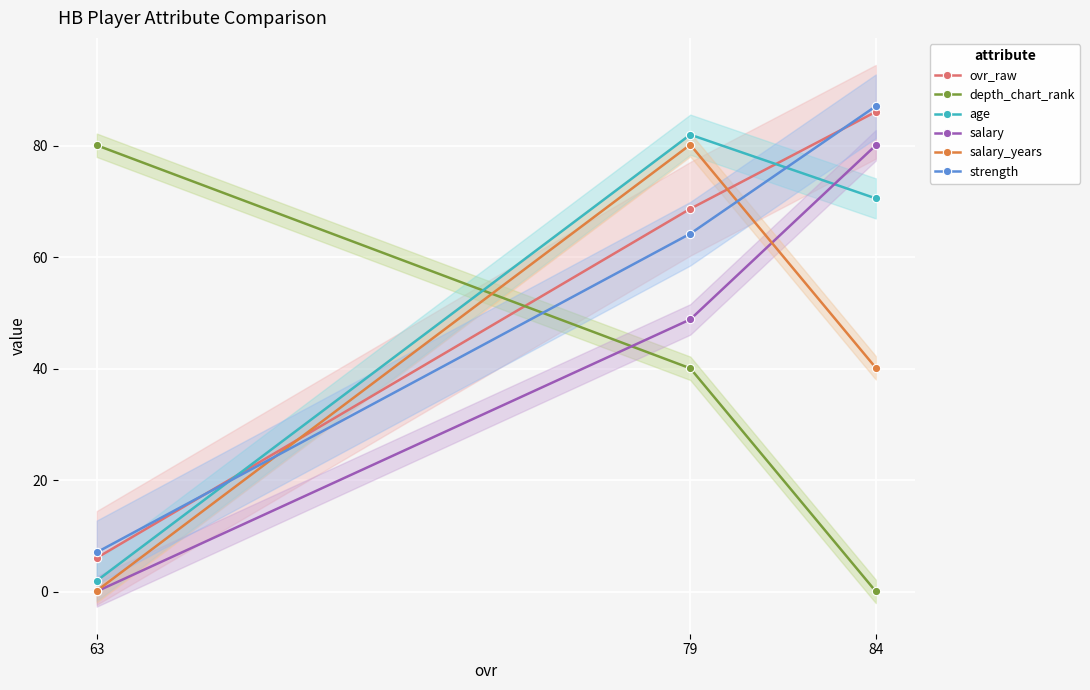

Which has a higher value, 79 or 84?

84